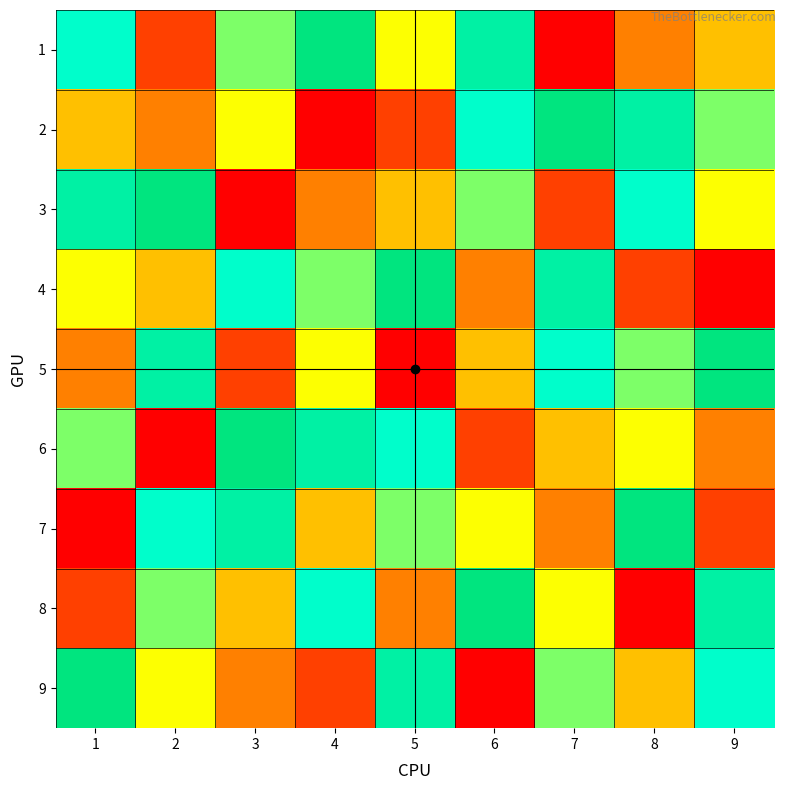

What is the greatest value displayed?

9